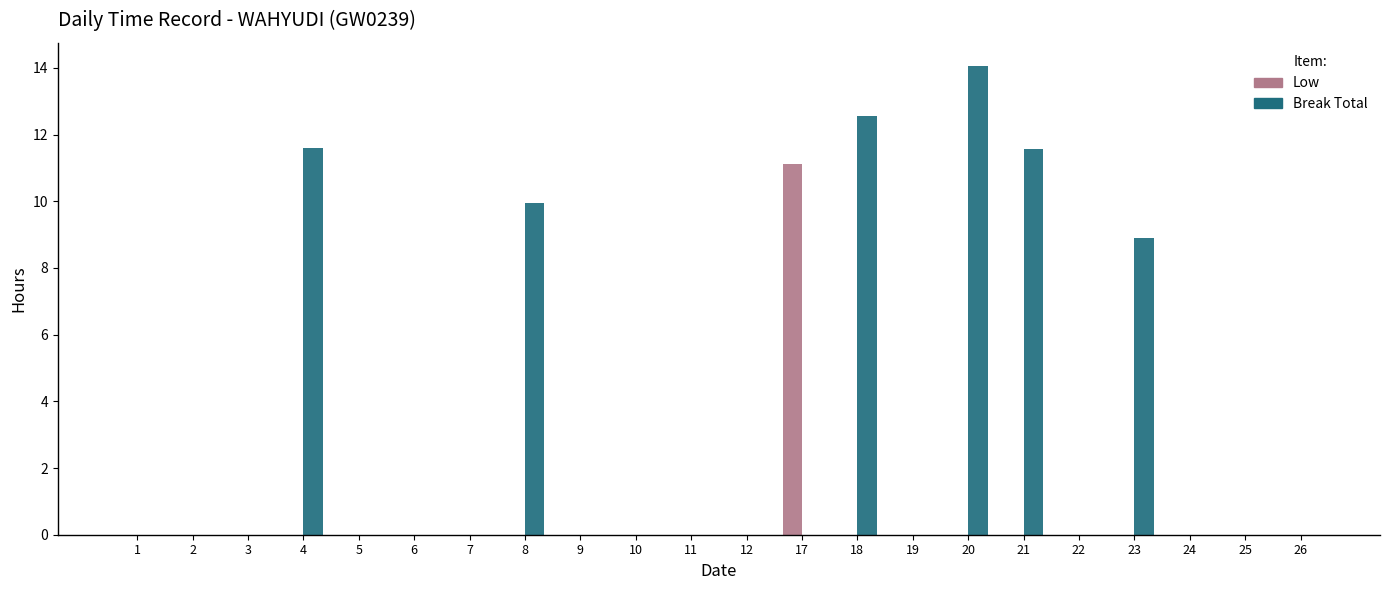

The value of Break Total at 25 is 0.0. True or false?

True